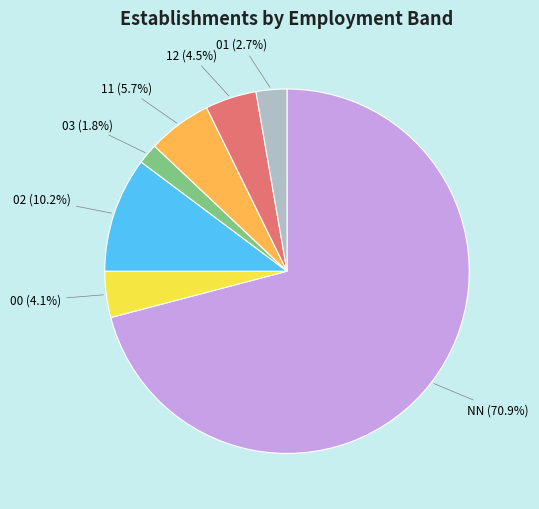

Is there a majority slice in this chart?

Yes